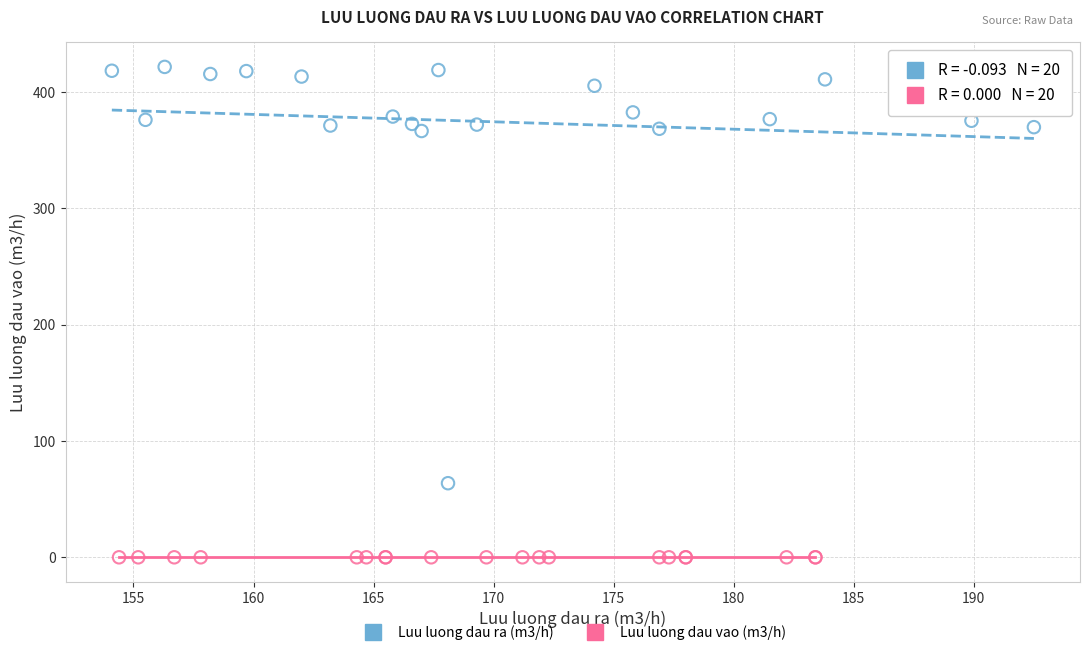

What are all the series names shown in the legend?

Luu luong dau ra (m3/h), Luu luong dau vao (m3/h)